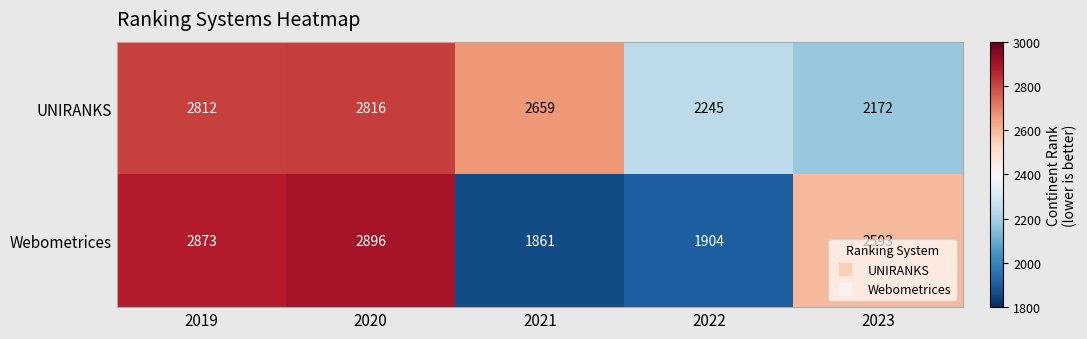

List the series in order of their peak value, lowest first.

UNIRANKS, Webometrices